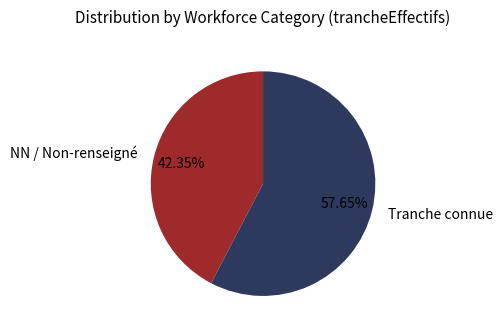

Which category has the smallest portion of the pie?

NN / Non-renseigné